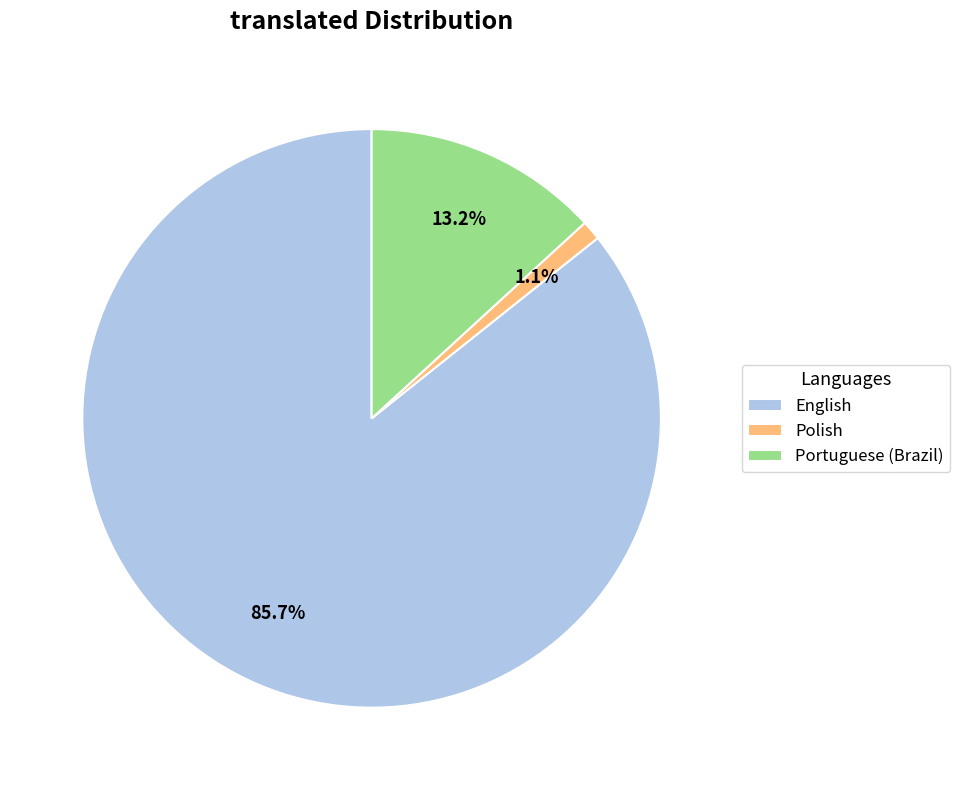

Which slice is the largest?

English